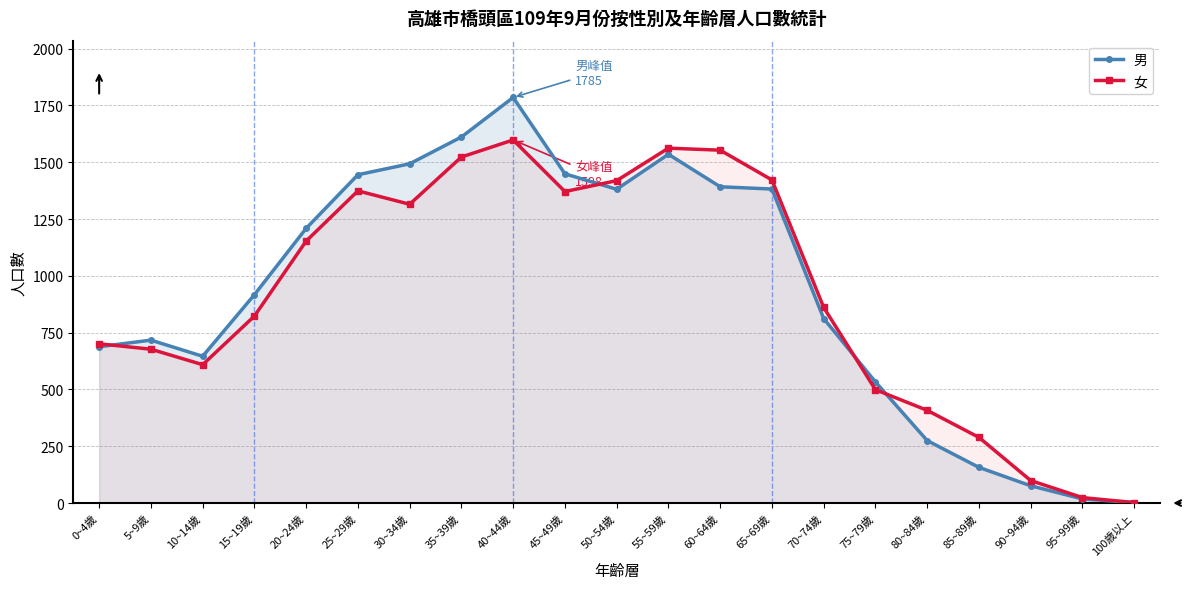

Which series has the largest total across all categories?

男